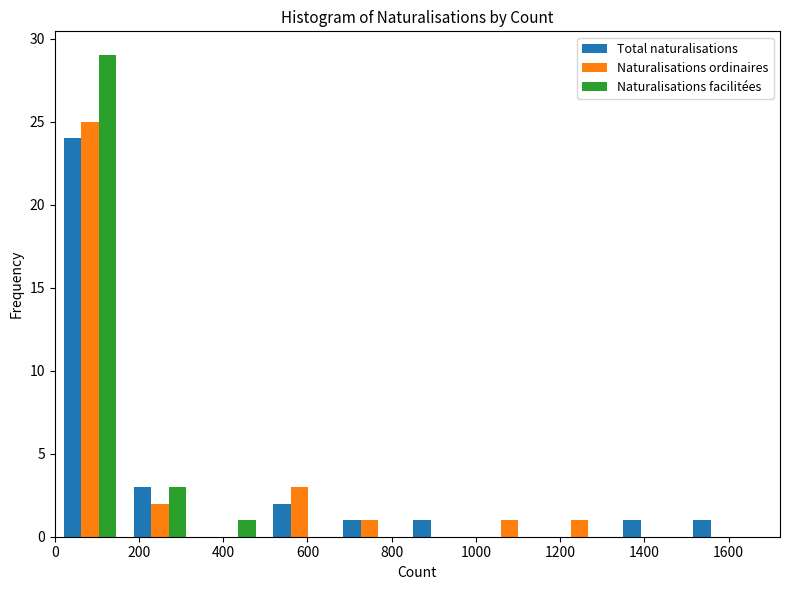

Reading left to right, list every range on the x-axis with the height of the bar of each series over it. Neither the bar edges nor the heights are printed on the chart, so give them approximately, as read against the axes.

0 to 160: Total naturalisations=24	Naturalisations ordinaires=25	Naturalisations facilitées=29
160 to 340: Total naturalisations=3	Naturalisations ordinaires=2	Naturalisations facilitées=3
340 to 500: Total naturalisations=0	Naturalisations ordinaires=0	Naturalisations facilitées=1
500 to 660: Total naturalisations=2	Naturalisations ordinaires=3	Naturalisations facilitées=0
660 to 840: Total naturalisations=1	Naturalisations ordinaires=1	Naturalisations facilitées=0
840 to 1000: Total naturalisations=1	Naturalisations ordinaires=0	Naturalisations facilitées=0
1000 to 1160: Total naturalisations=0	Naturalisations ordinaires=1	Naturalisations facilitées=0
1160 to 1320: Total naturalisations=0	Naturalisations ordinaires=1	Naturalisations facilitées=0
1320 to 1500: Total naturalisations=1	Naturalisations ordinaires=0	Naturalisations facilitées=0
1500 to 1660: Total naturalisations=1	Naturalisations ordinaires=0	Naturalisations facilitées=0